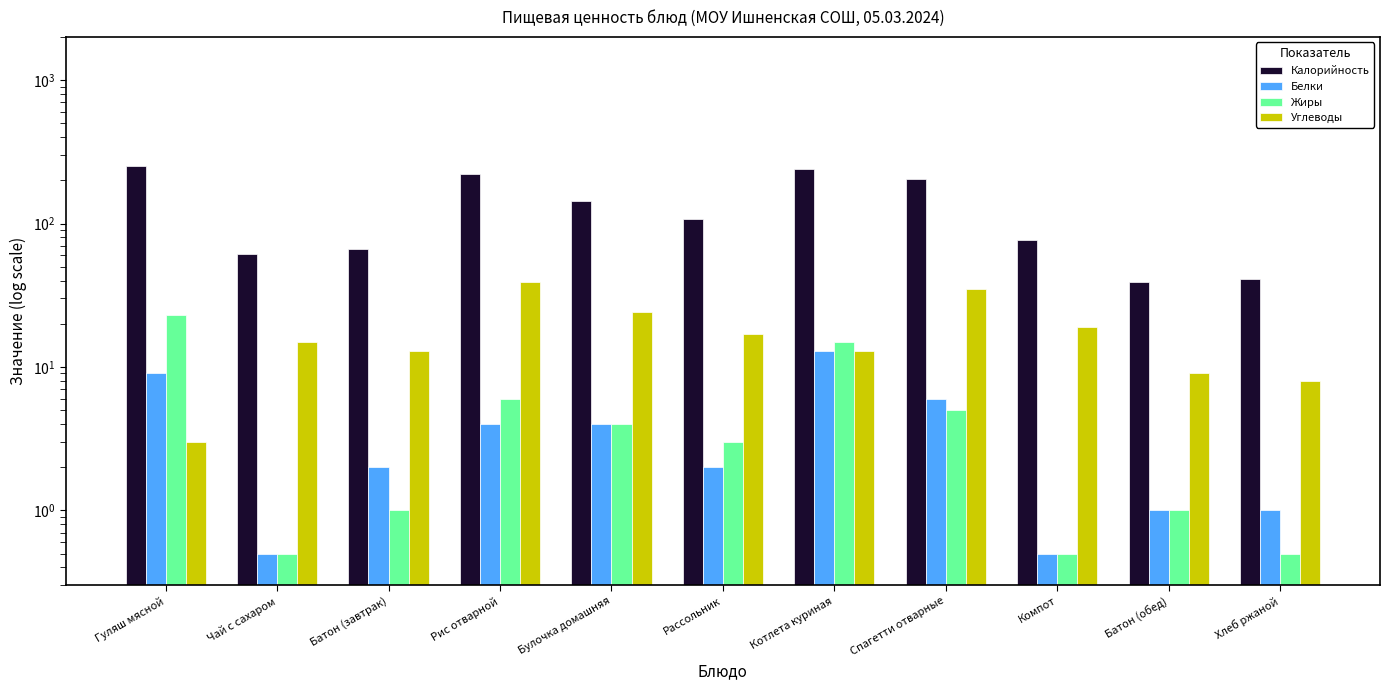

Reading left to right, extract all data points from this chart.

Калорийность: 253.0	61.0	66.0	223.0	143.0	107.0	240.0	205.0	77.0	39.0	41.0
Белки: 9.0	0.5	2.0	4.0	4.0	2.0	13.0	6.0	0.5	1.0	1.0
Жиры: 23.0	0.5	1.0	6.0	4.0	3.0	15.0	5.0	0.5	1.0	0.5
Углеводы: 3.0	15.0	13.0	39.0	24.0	17.0	13.0	35.0	19.0	9.0	8.0